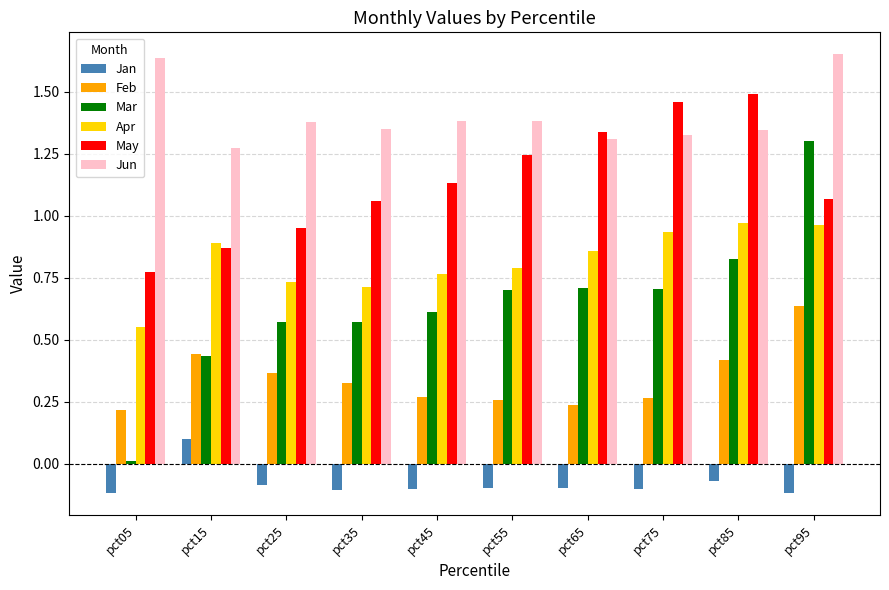

What are all the series names shown in the legend?

Jan, Feb, Mar, Apr, May, Jun